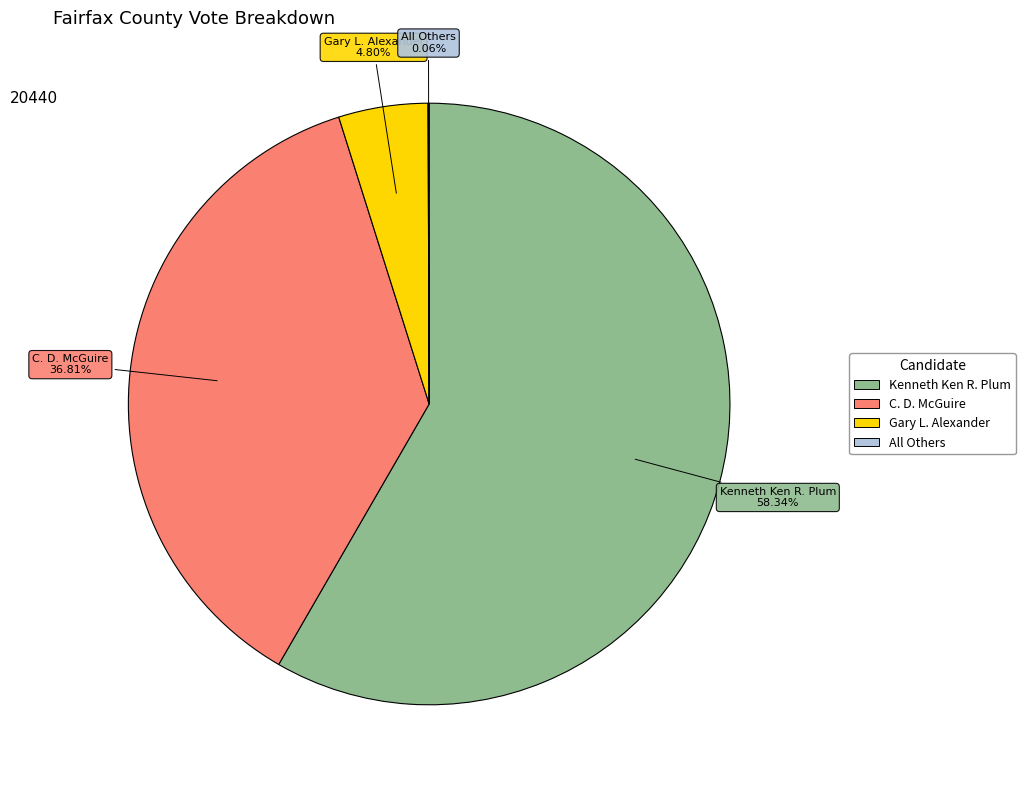

Is there any slice that represents more than half of the pie?

Yes